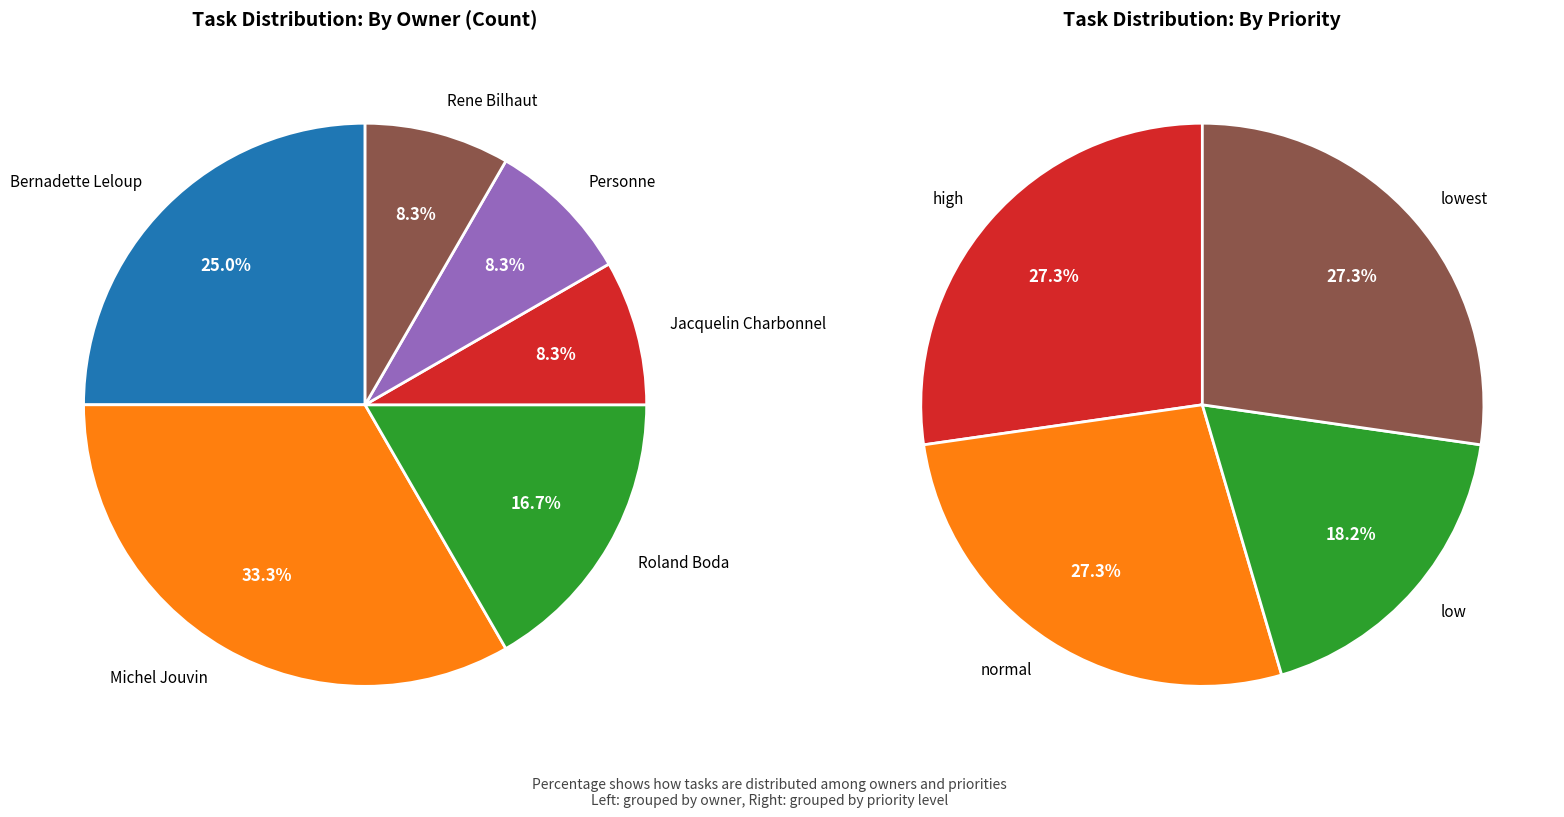

Do Roland Boda and Rene Bilhaut together represent more than half of the pie?

No